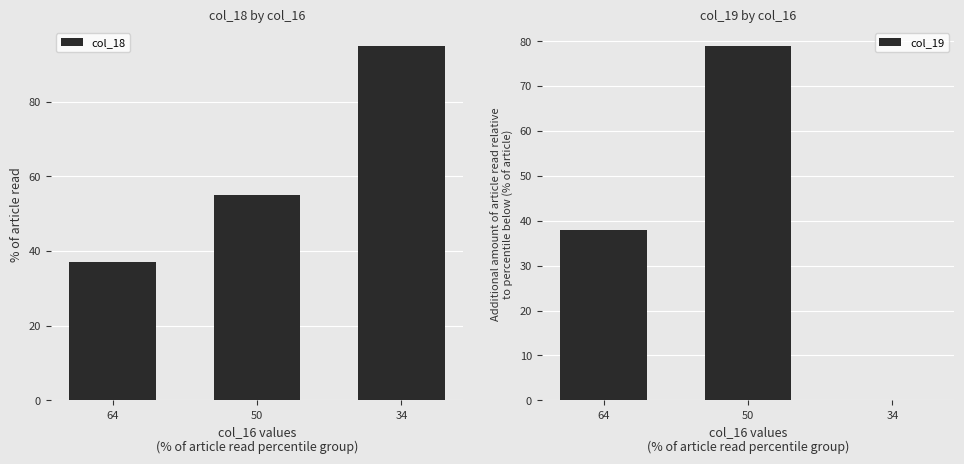

List the series in order of their peak value, highest first.

col_18, col_19